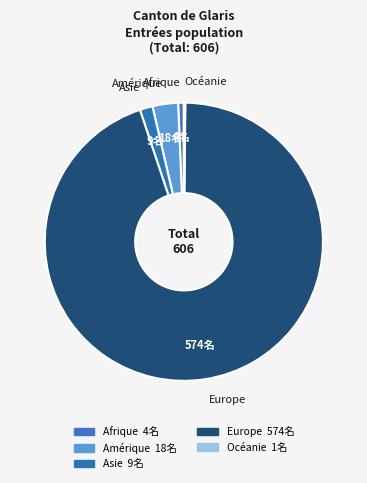

Is there any slice that represents more than half of the pie?

Yes